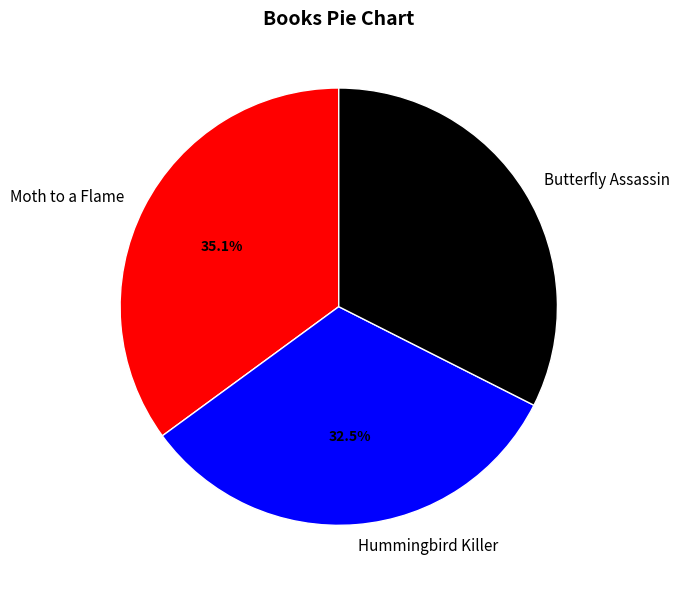

How much of the chart is everything except Moth to a Flame?

64.9%